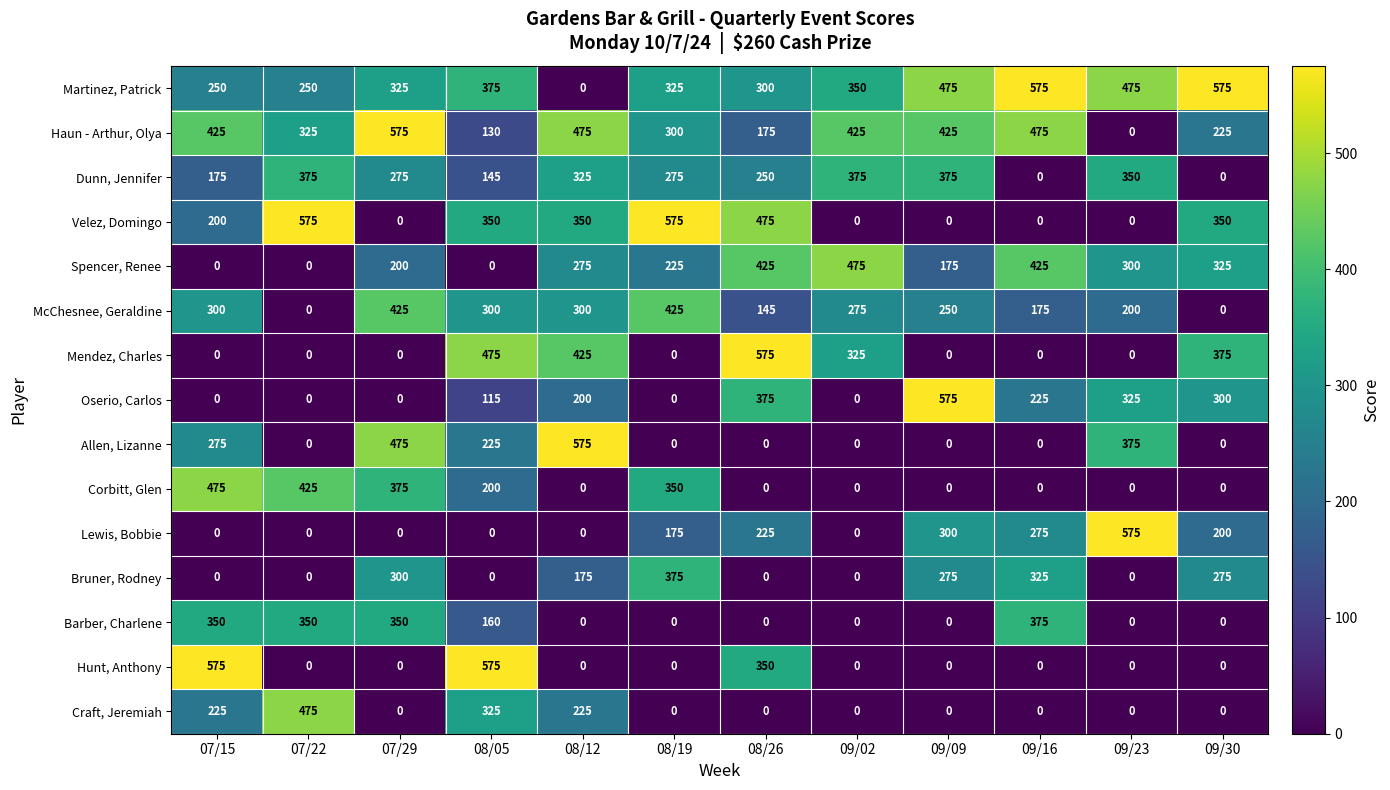

What is the average value of the Dunn, Jennifer series?

243